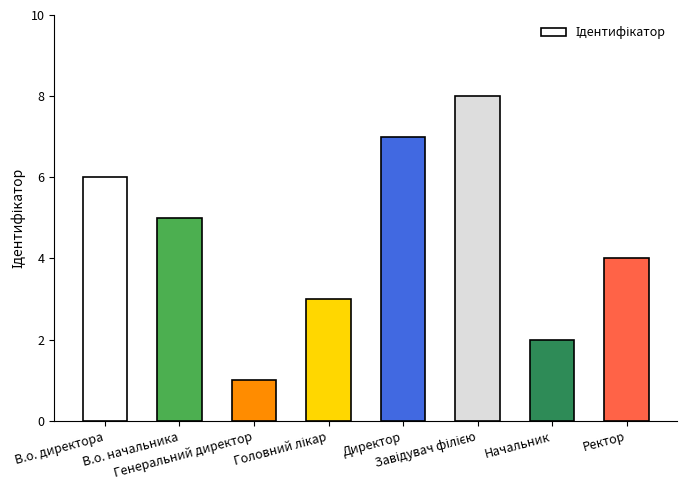

What is the sum of all values?

36